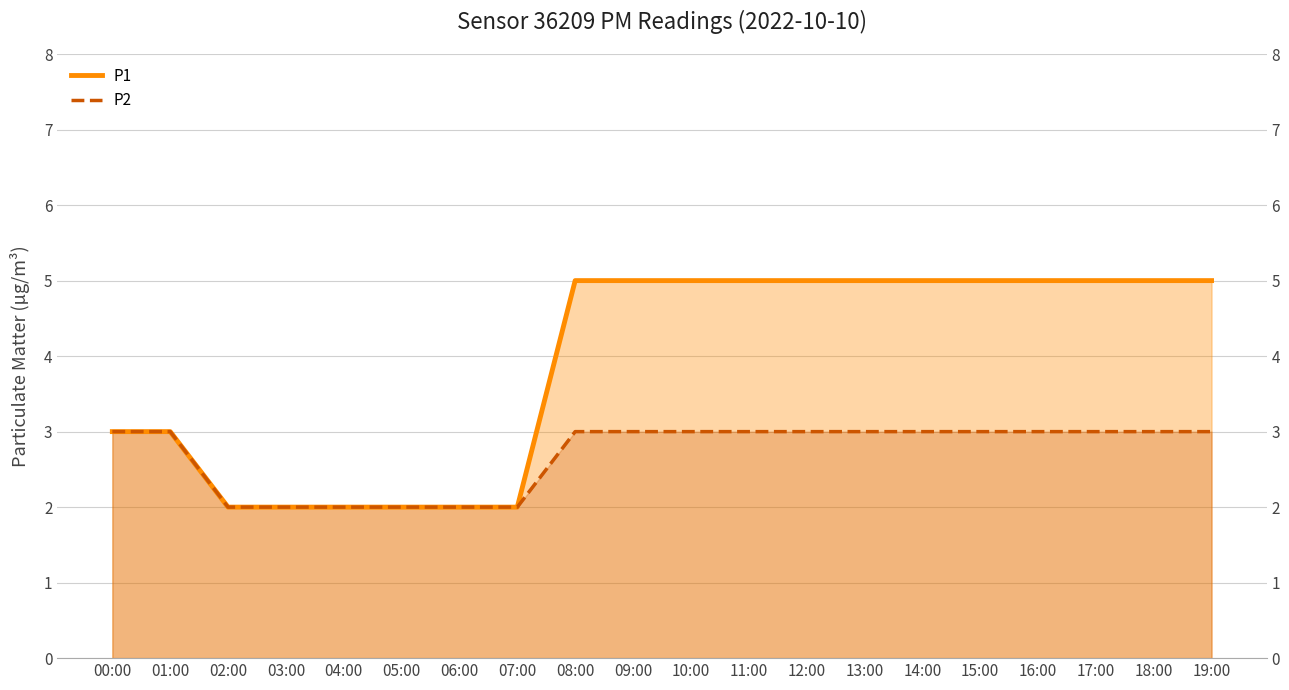

True or false: P1 and P2 cross at least once.

False